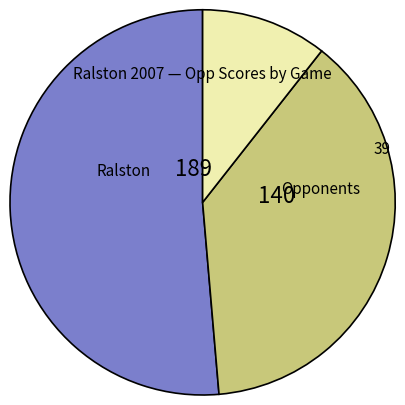

Is there a majority slice in this chart?

Yes